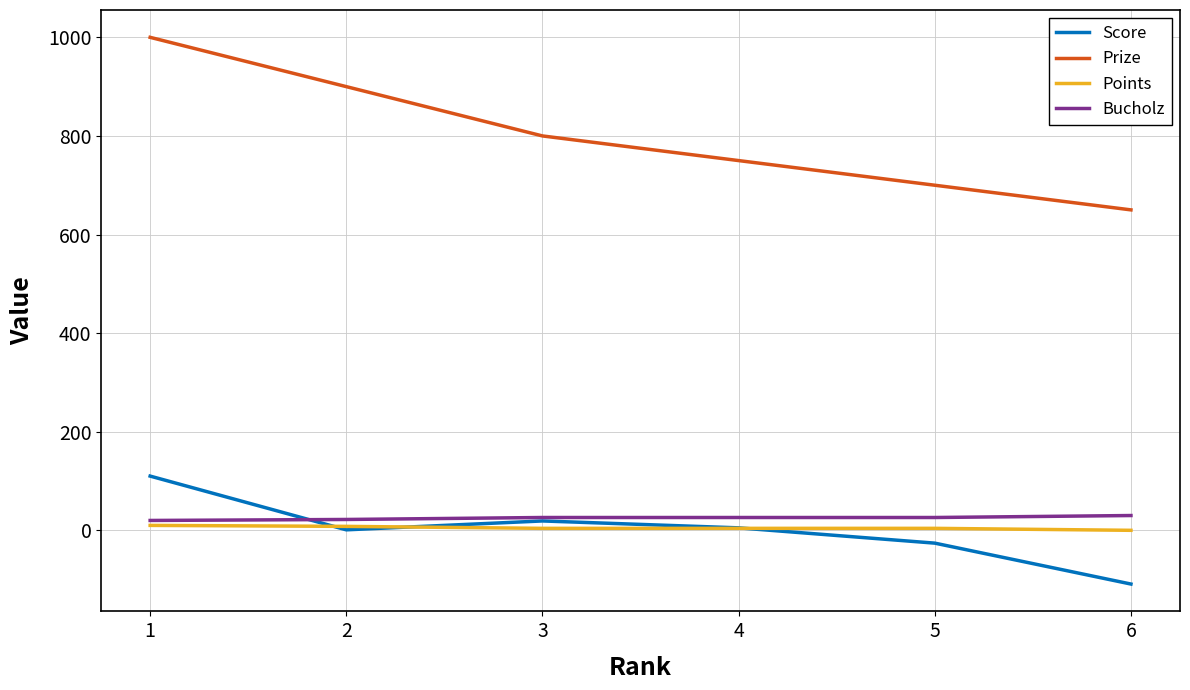

Rank the series at 6 from highest to lowest value.

Prize, Bucholz, Points, Score